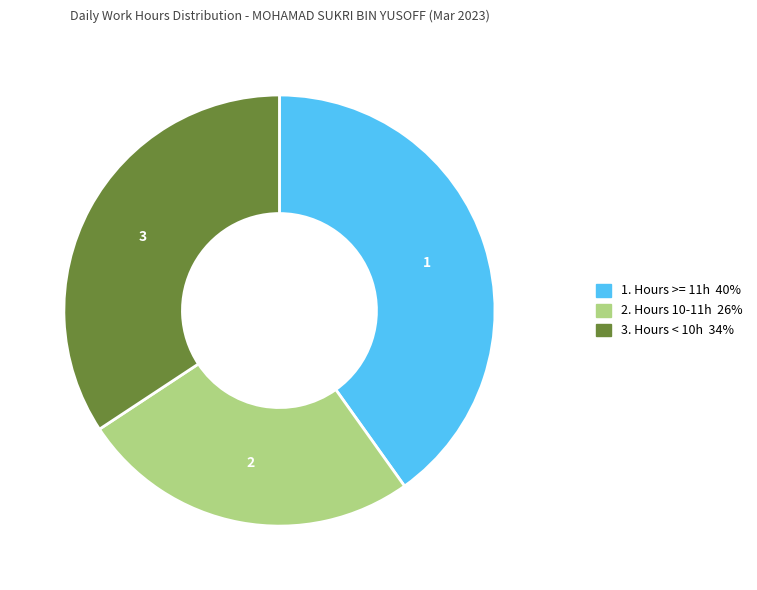

Is there any slice that represents more than half of the pie?

No